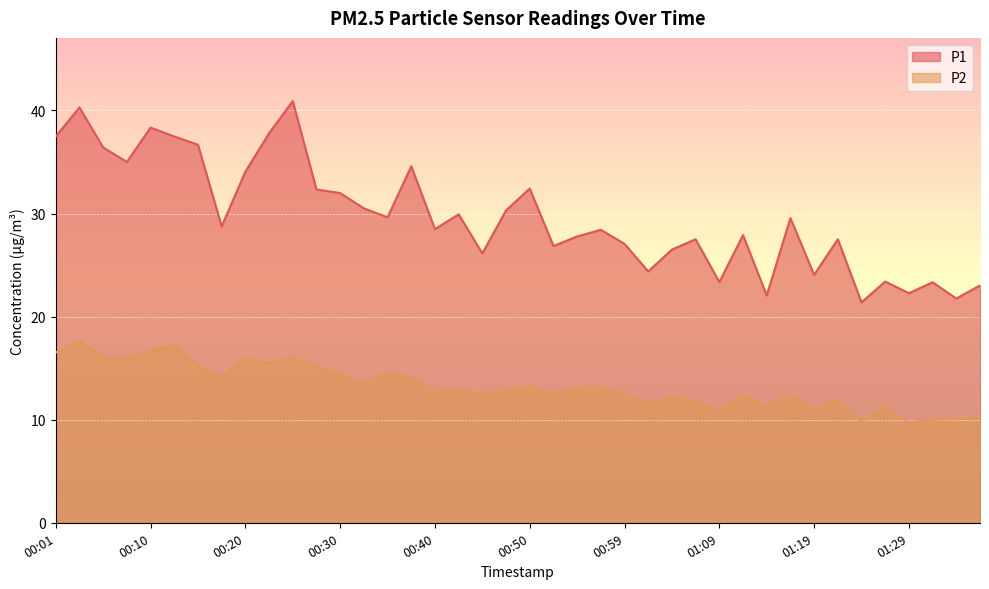

What is the lowest value of the P2 series?

9.7